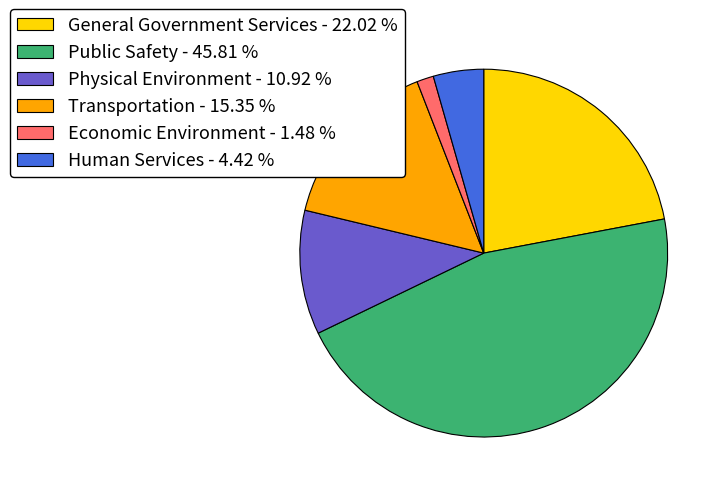

Does Human Services account for over 50% of the chart?

No